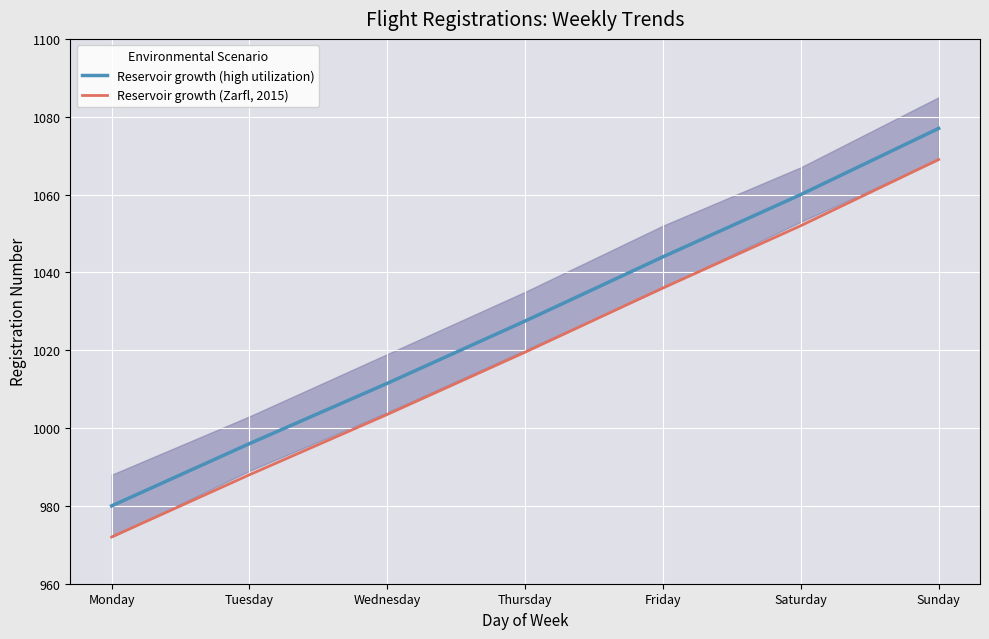

True or false: Reservoir growth (Zarfl, 2015) has more than 2 interior local peaks.

False